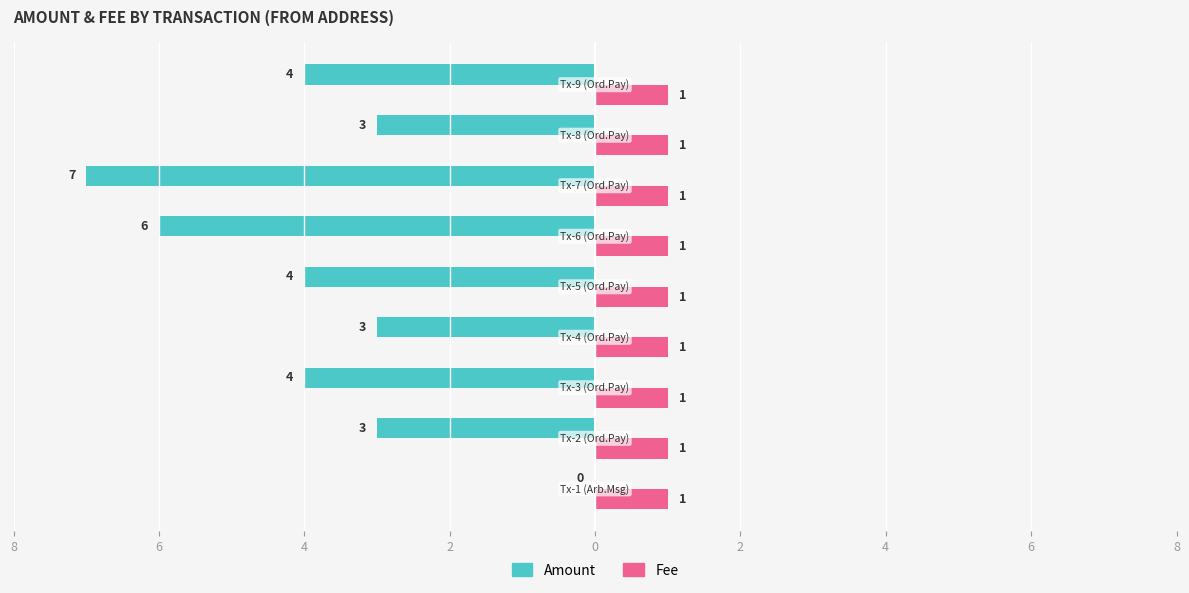

What is the label of the 7th bar from the right?

4